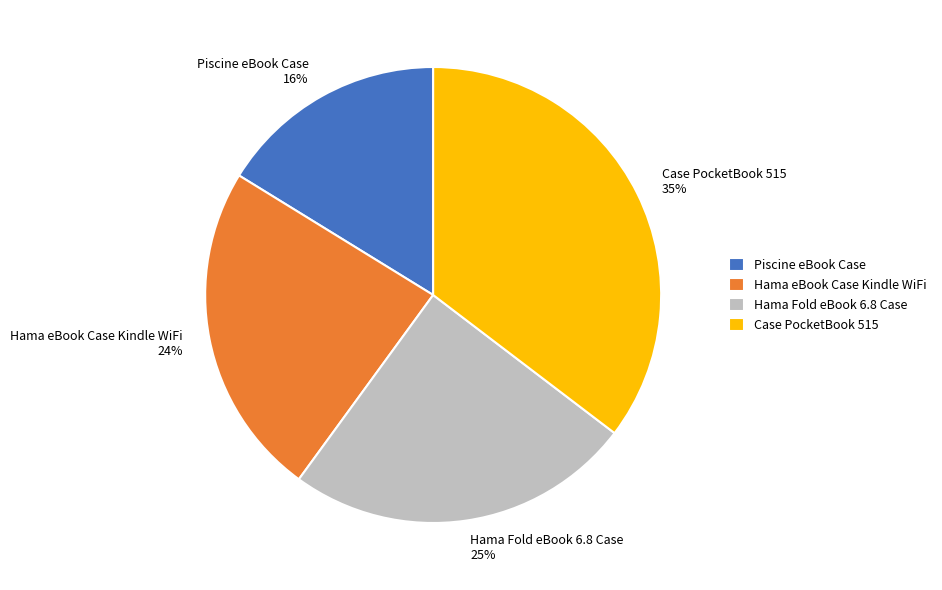

To the nearest percent, what is the difference between the largest and smallest slice percentages?

19%